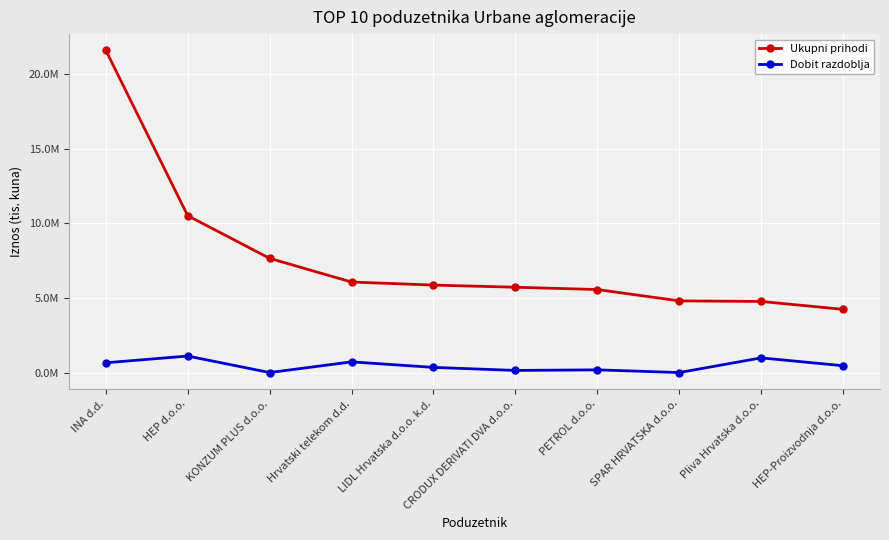

Read the Ukupni prihodi value at PETROL d.o.o..

5566412.6